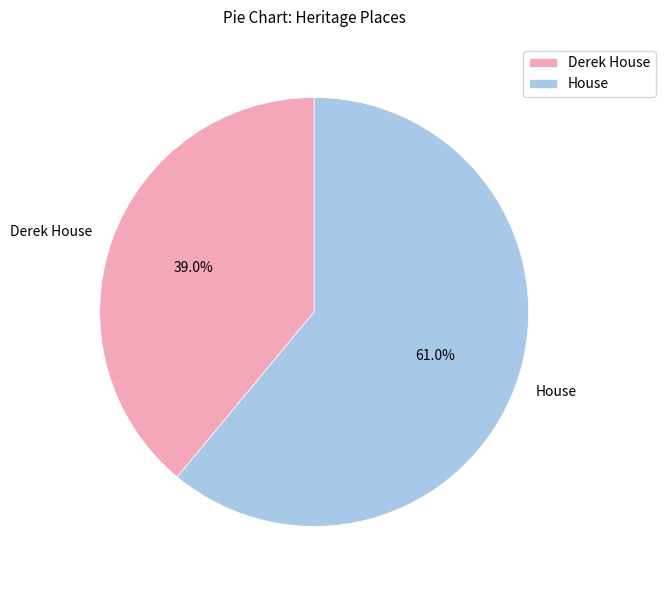

What is the largest slice in the pie chart?

House